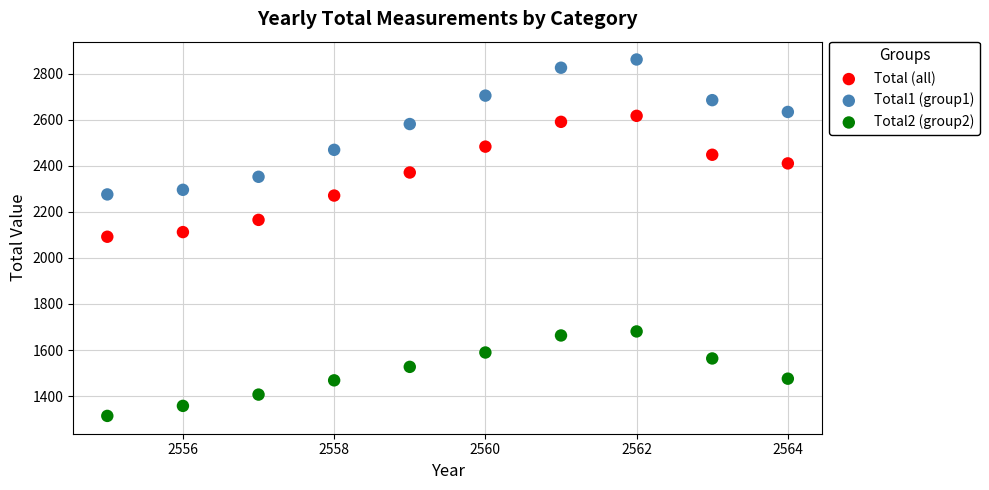

Across all data points, what is the range of X values (max minus min)?

9.0